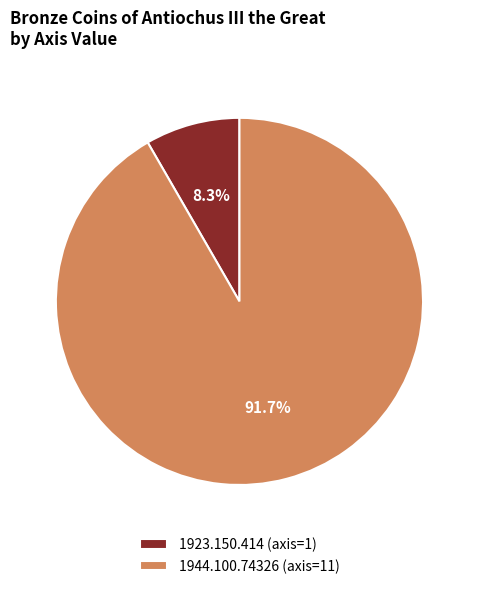

Which slice is the smallest?

1923.150.414 (axis=1)